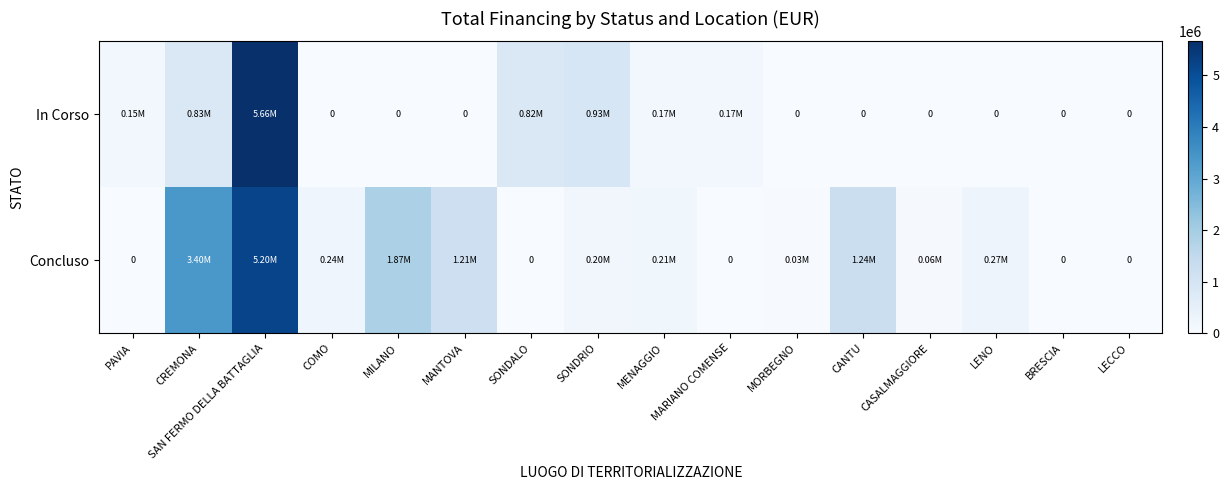

Between MANTOVA and MENAGGIO, which series saw the biggest shift?

Concluso